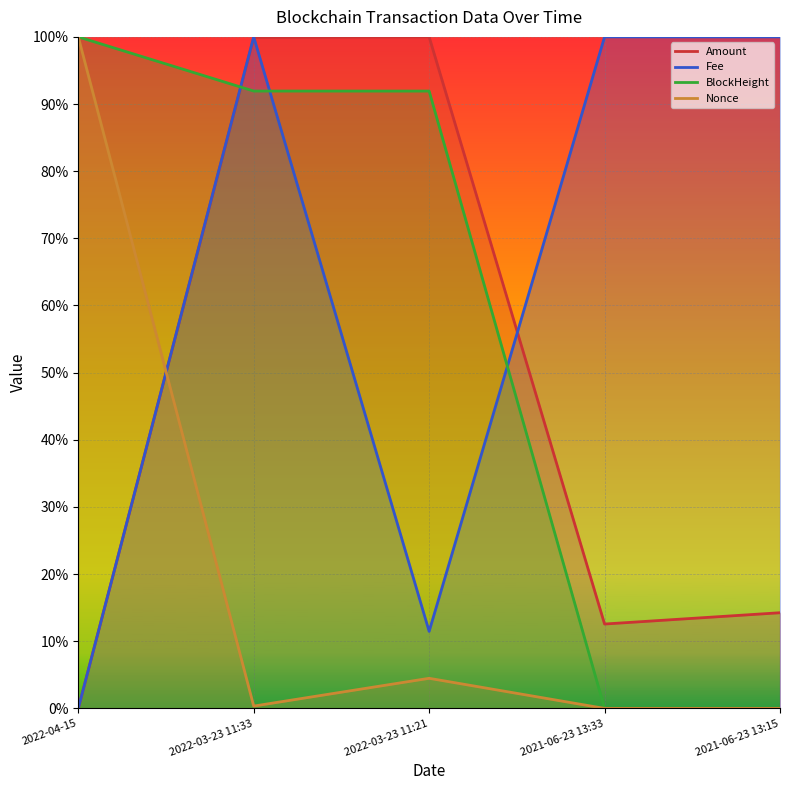

How many lines are shown in the chart?

4